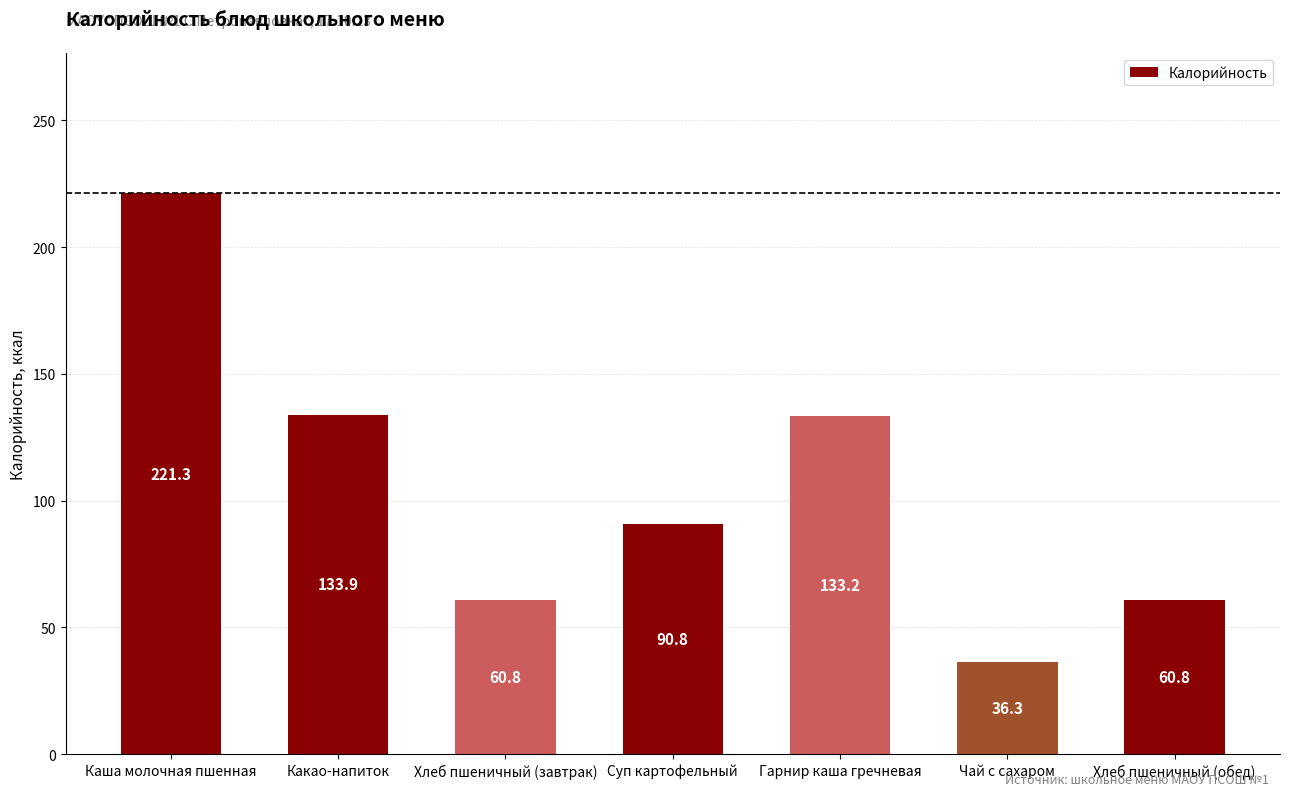

The chart shows a value of 119.1 at Суп картофельный. True or false?

False